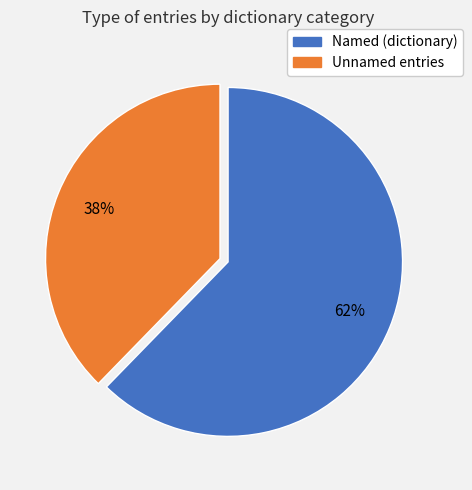

To the nearest percent, what percentage of the pie is Unnamed entries?

62%